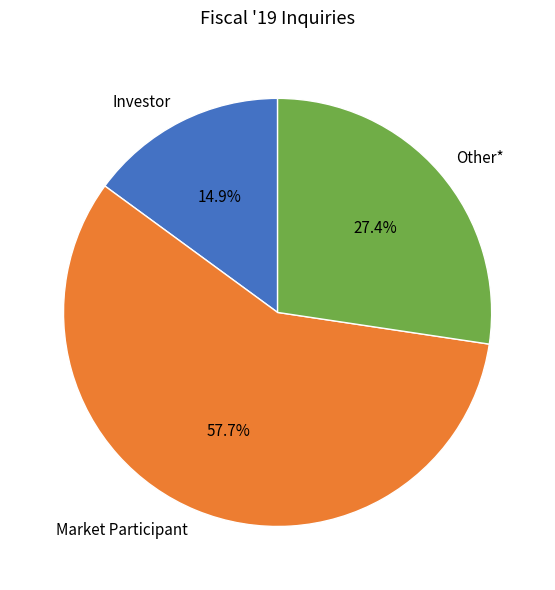

Rank the categories by value from highest to lowest.

Market Participant, Other*, Investor